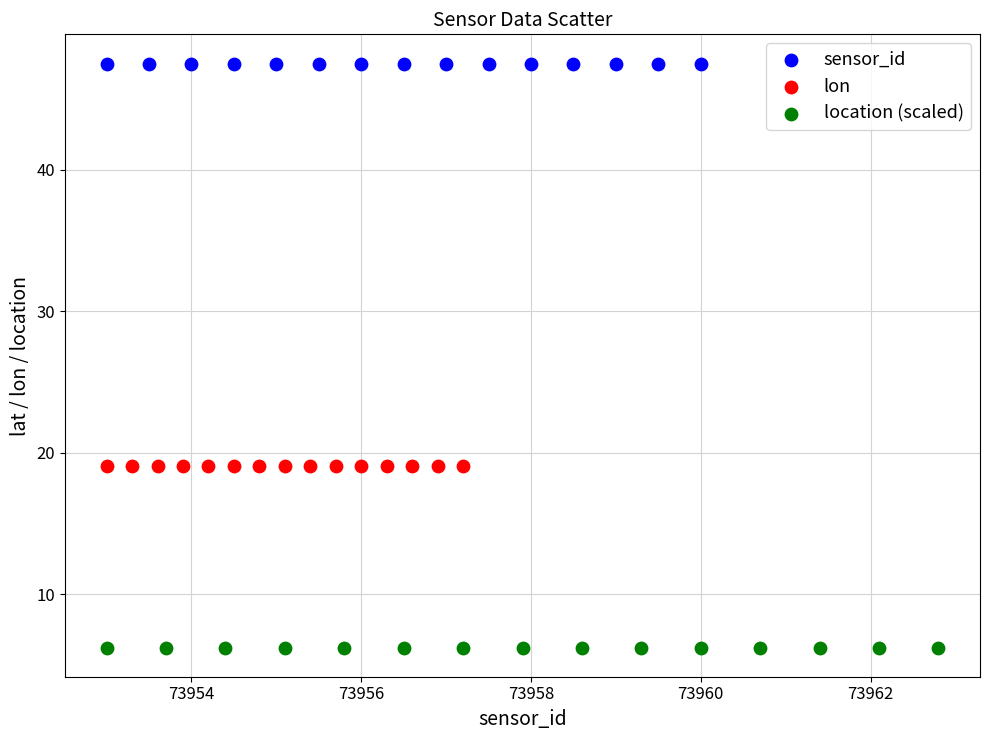

What are all the series names shown in the legend?

sensor_id, lon, location (scaled)